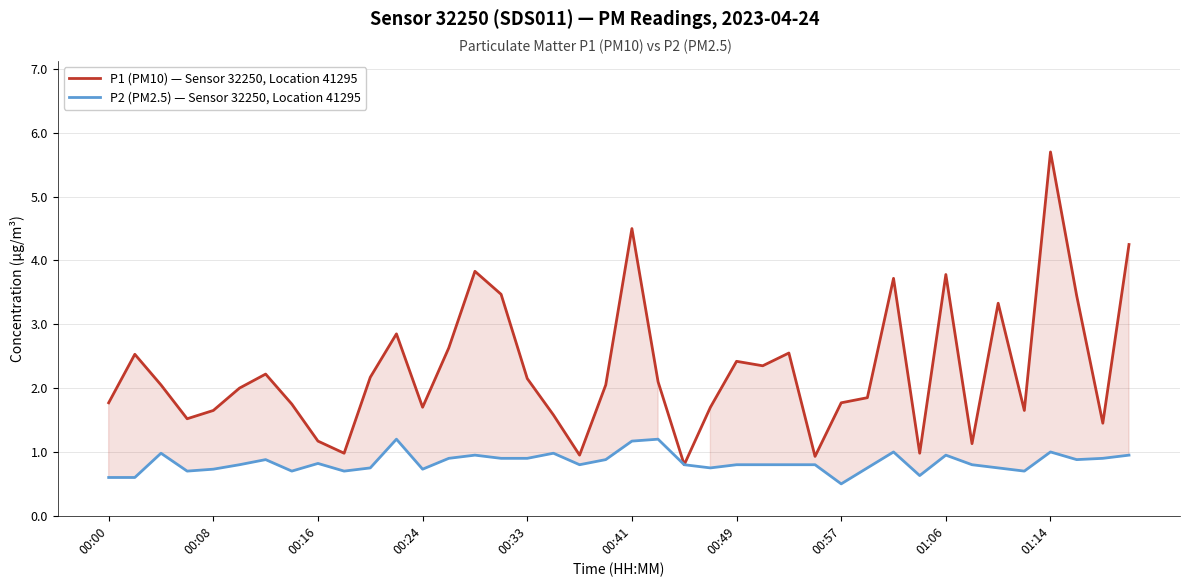

True or false: P2 (PM2.5) — Sensor 32250, Location 41295 and P1 (PM10) — Sensor 32250, Location 41295 cross at least once.

False